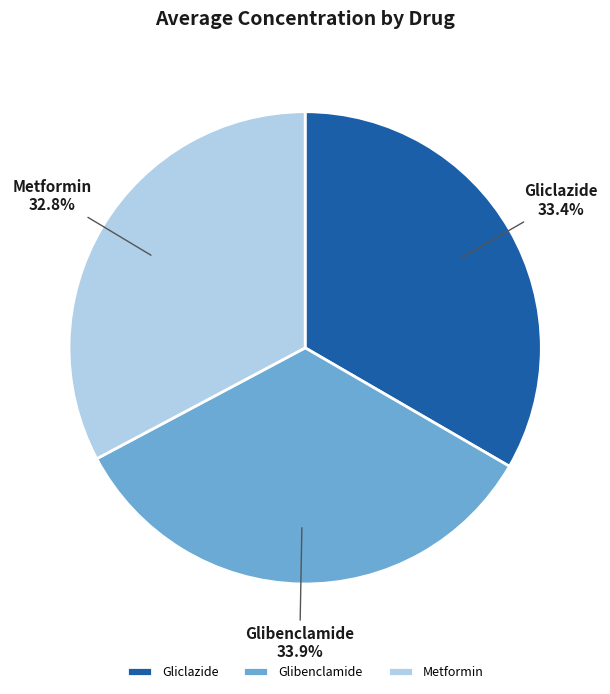

To the nearest percent, what is the average slice percentage?

33%